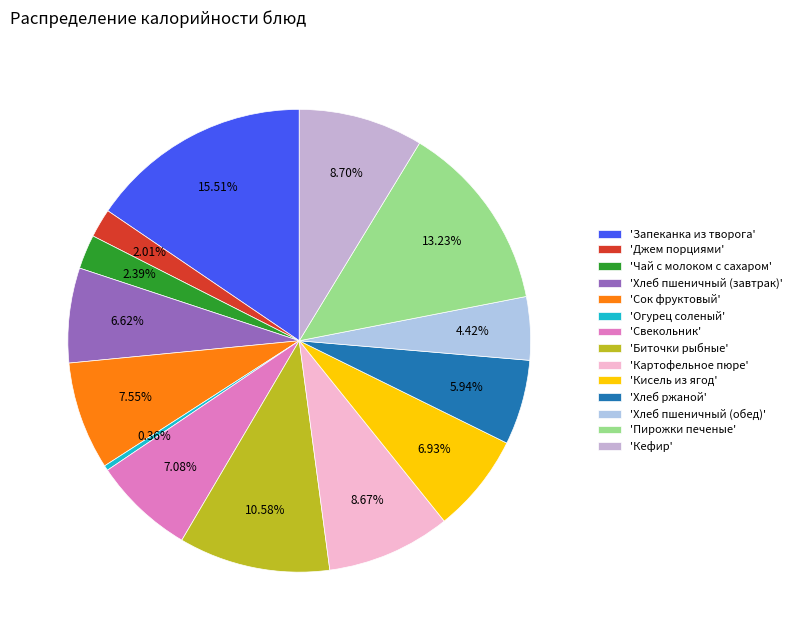

How many segments does this pie chart have?

14